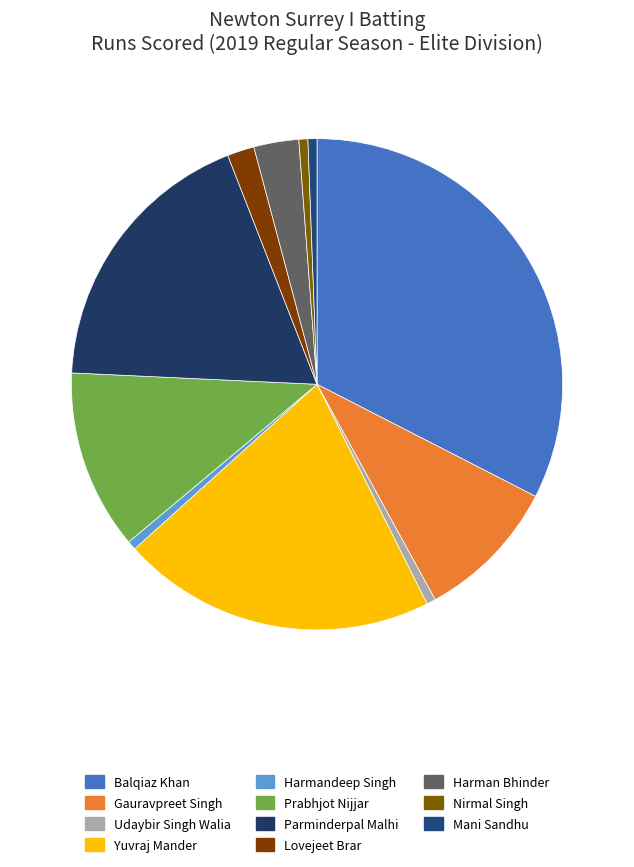

Does any single category account for the majority?

No